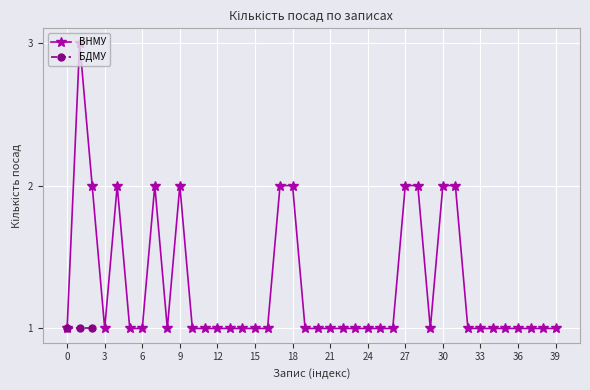

Count the values in the range 1 to 2.

39